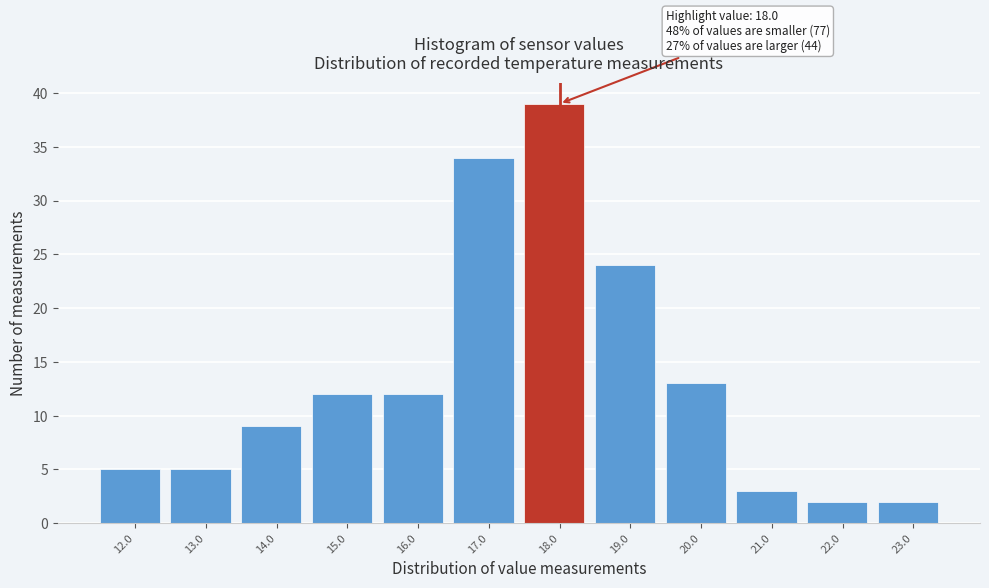

Reading right to left, transcribe all the data shown in this chart.

23.0=2	22.0=2	21.0=3	20.0=13	19.0=24	18.0=39	17.0=34	16.0=12	15.0=12	14.0=9	13.0=5	12.0=5